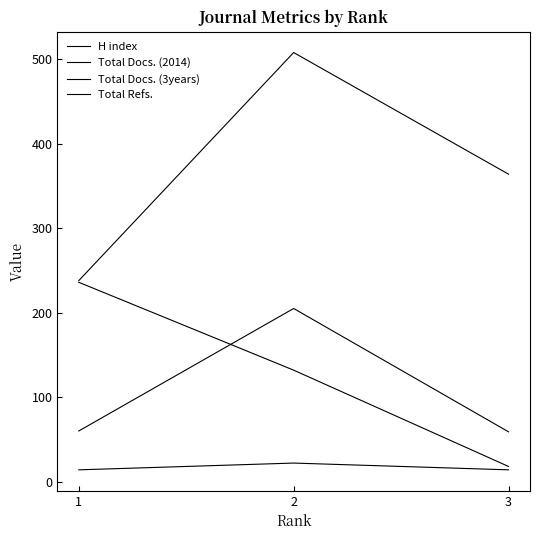

What is the smallest value displayed?

14